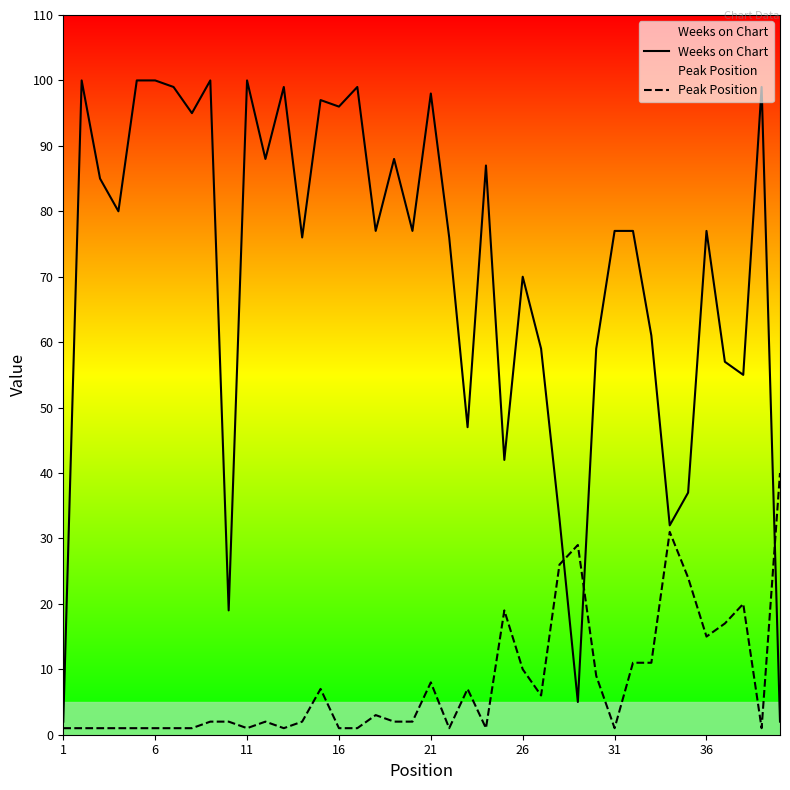

Which series has the largest total across all categories?

Weeks on Chart